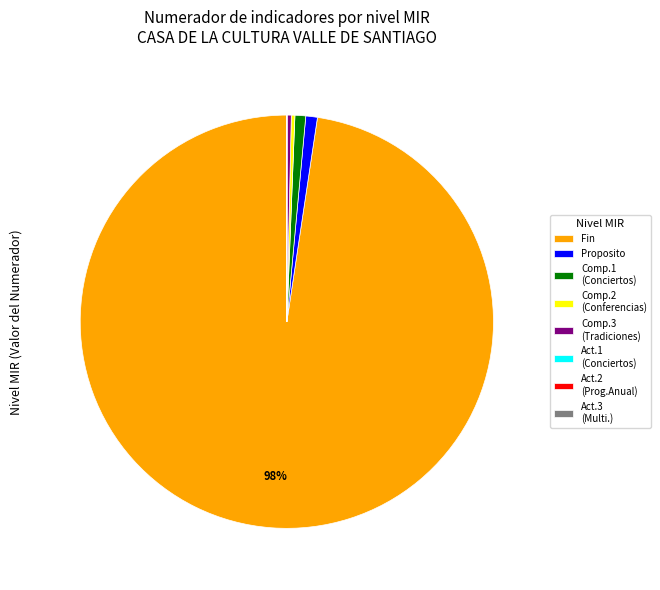

Which slice is the largest?

Fin